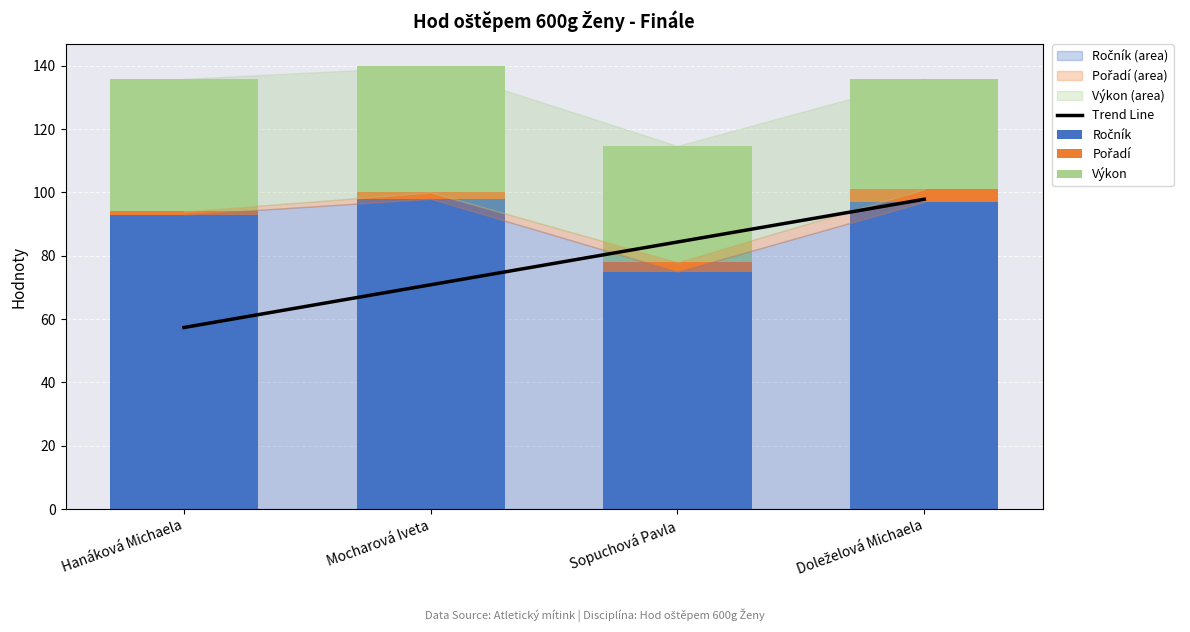

Reading left to right, transcribe all the data shown in this chart.

Trend Line: Hanáková Michaela=57.4	Mocharová Iveta=70.9	Sopuchová Pavla=84.4	Doleželová Michaela=97.9
Ročník: Hanáková Michaela=93.0	Mocharová Iveta=98.0	Sopuchová Pavla=75.0	Doleželová Michaela=97.0
Pořadí: Hanáková Michaela=1.0	Mocharová Iveta=2.0	Sopuchová Pavla=3.0	Doleželová Michaela=4.0
Výkon: Hanáková Michaela=41.9	Mocharová Iveta=39.8	Sopuchová Pavla=36.7	Doleželová Michaela=35.0